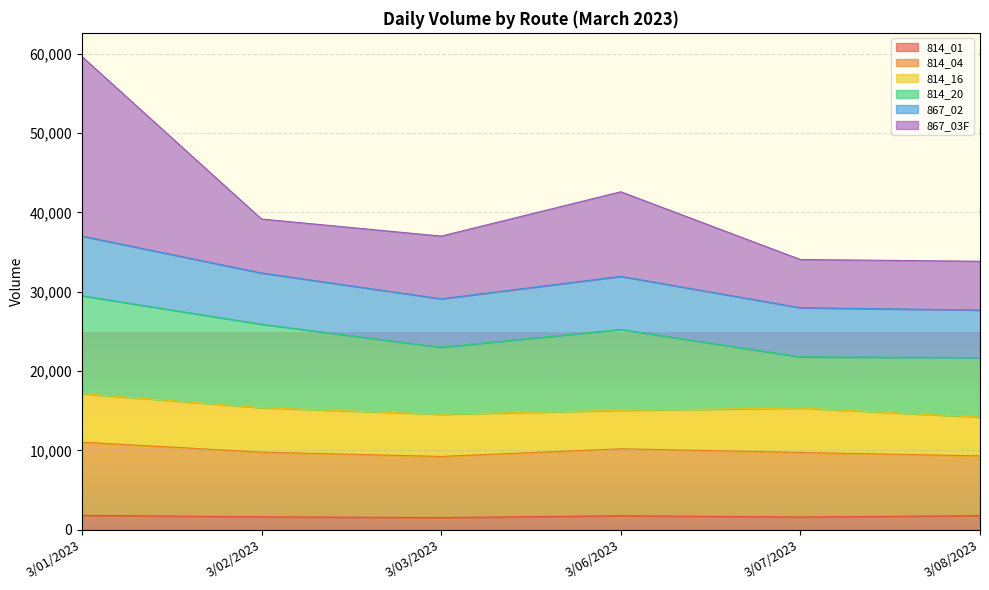

What is the minimum value for 814_01?

1517